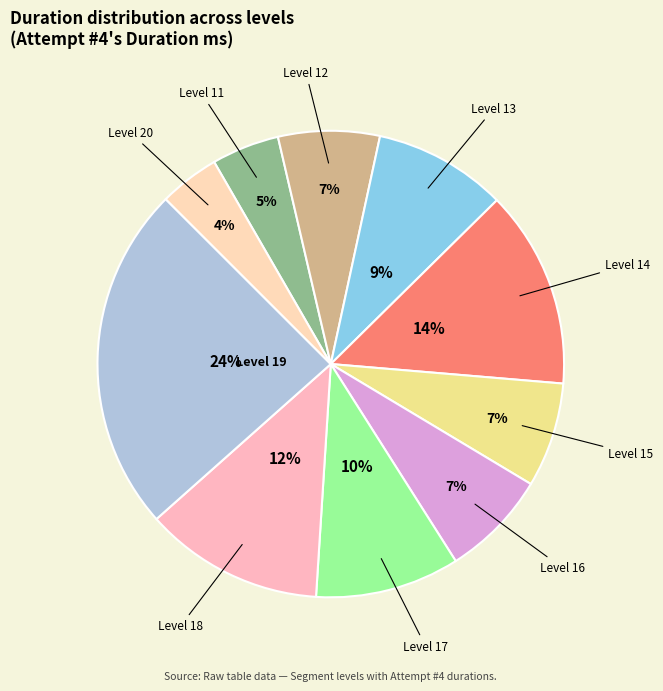

How many slices are in this pie chart?

10